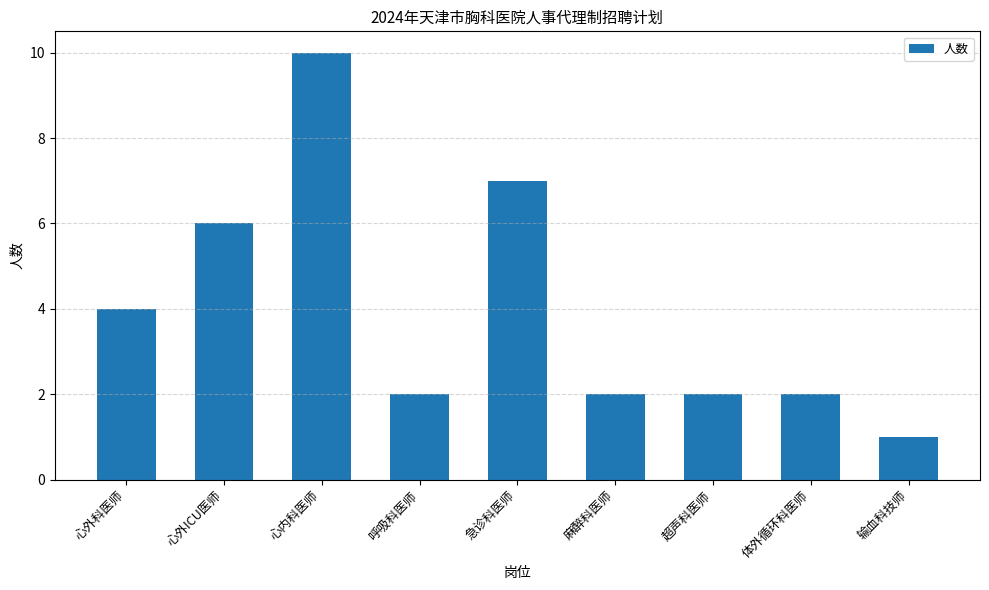

What is the sum of the values at 心外ICU医师 and 麻醉科医师?

8